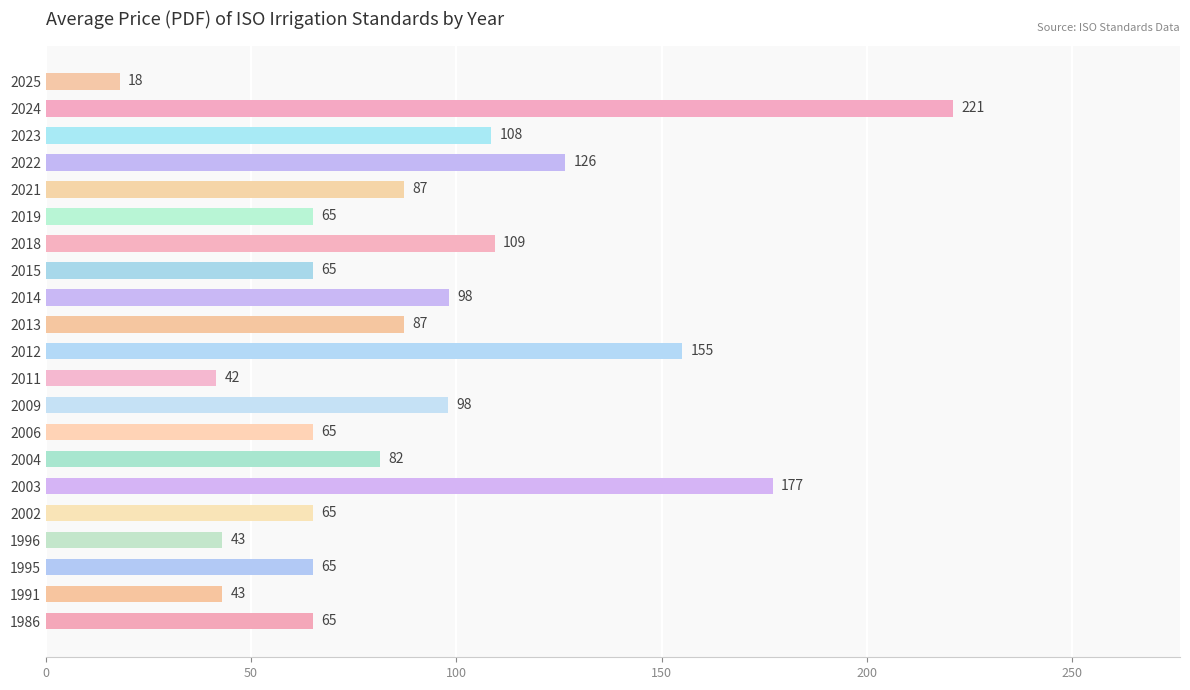

How many series are shown in this chart?

1